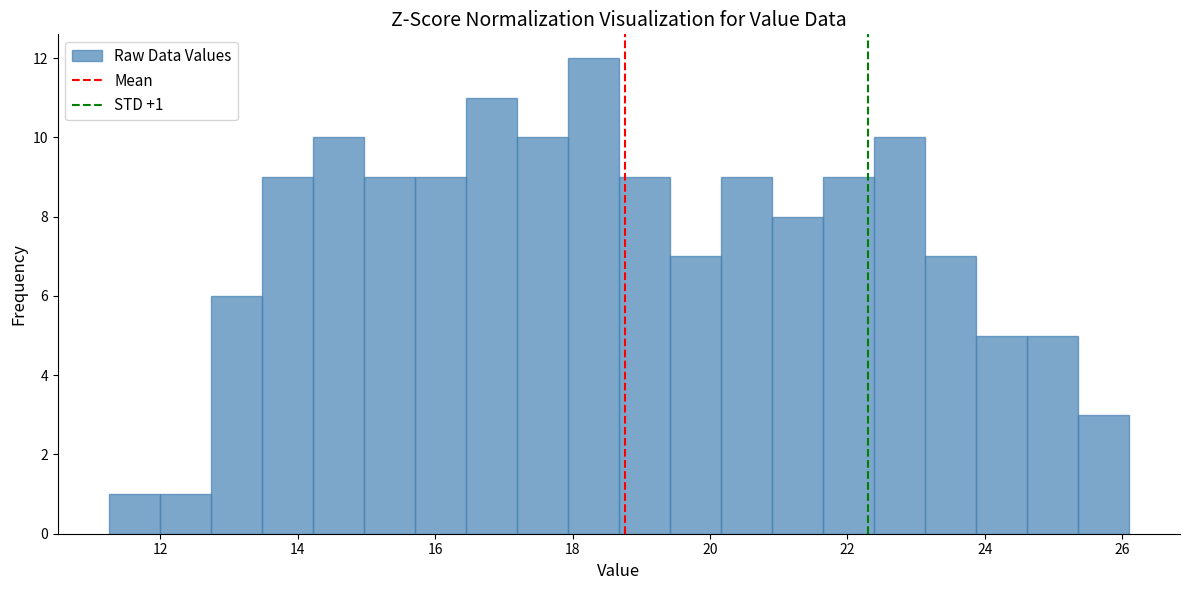

Around what value on the x-axis is the tallest bar? Give the approximate position of its centre, as read against the axis.

18.4